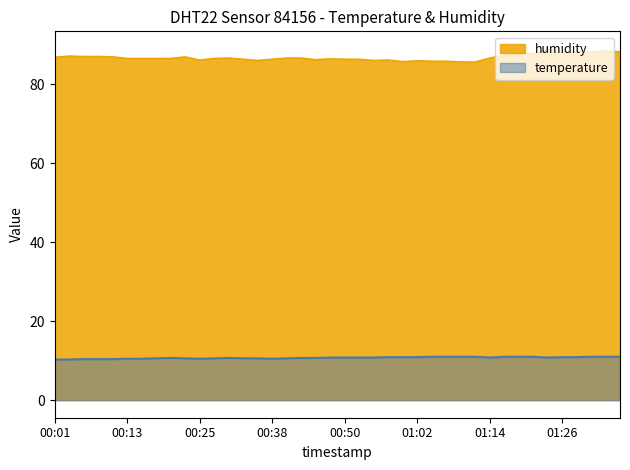

Reading right to left, list all the values displayed in this chart.

temperature: 11.0	11.0	11.0	10.9	10.9	10.8	11.0	11.0	11.0	10.8	11.0	11.0	11.0	11.0	10.9	10.9	10.9	10.8	10.8	10.8	10.8	10.7	10.7	10.6	10.5	10.6	10.6	10.7	10.6	10.5	10.6	10.7	10.6	10.5	10.5	10.4	10.4	10.4	10.3	10.3
humidity: 88.3	88.5	88.2	88.3	88.2	89.0	87.7	88.1	87.4	86.7	85.7	85.7	85.9	85.9	86.0	85.8	86.2	86.1	86.4	86.4	86.5	86.3	86.7	86.7	86.4	86.1	86.4	86.7	86.6	86.2	87.0	86.6	86.6	86.6	86.6	87.0	87.1	87.1	87.2	86.9